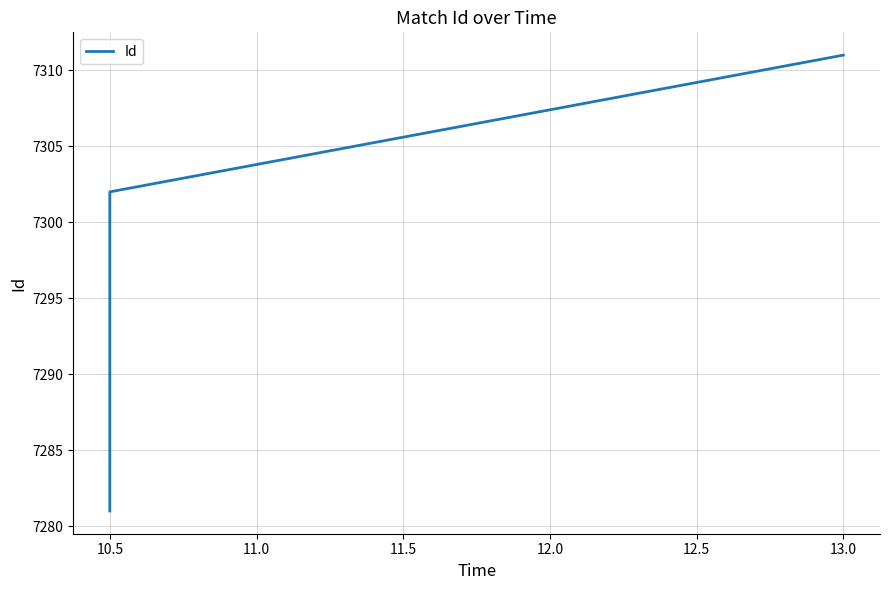

What is the maximum value shown in the chart?

7311